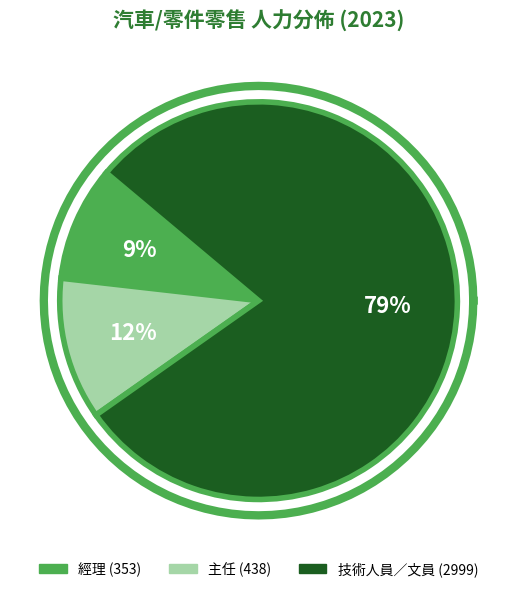

Does 技術人員／文員 represent more than half of the total?

Yes